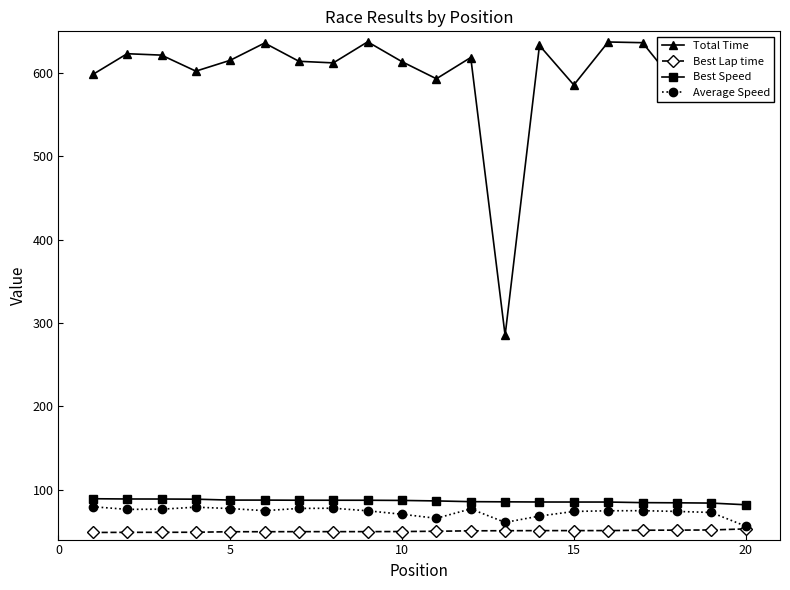

What is the maximum value shown in the chart?

637.4